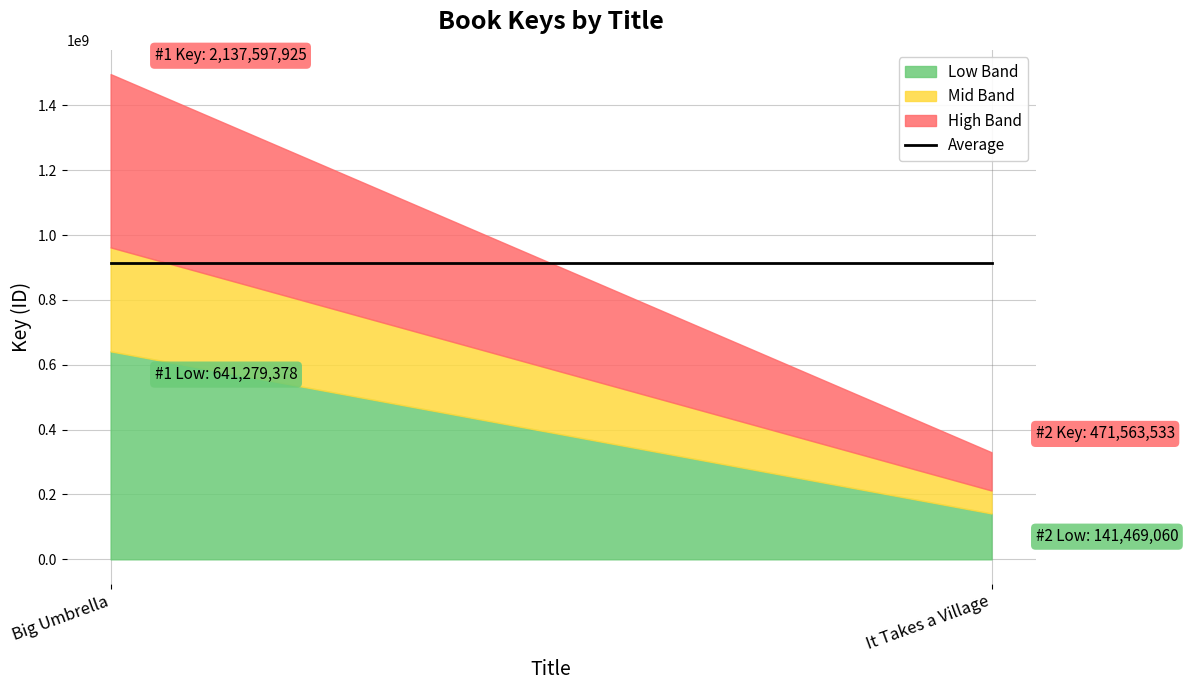

Reading left to right, extract all data points from this chart.

Big Umbrella=2137597925	It Takes a Village=471563533